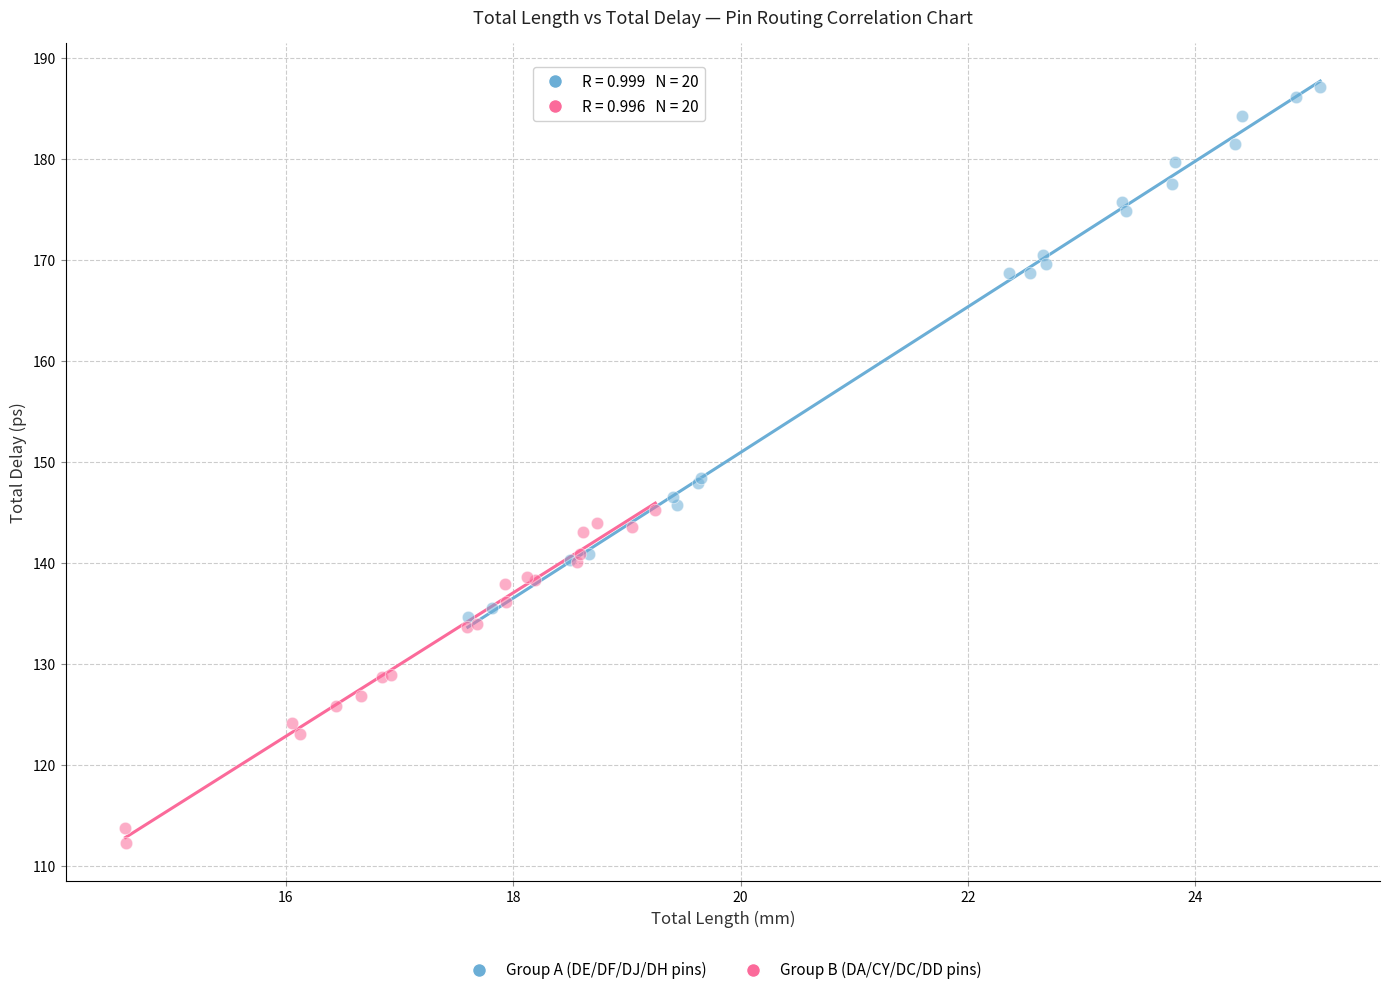

Which series reaches the minimum Y coordinate?

Group B (DA/CY/DC/DD pins)